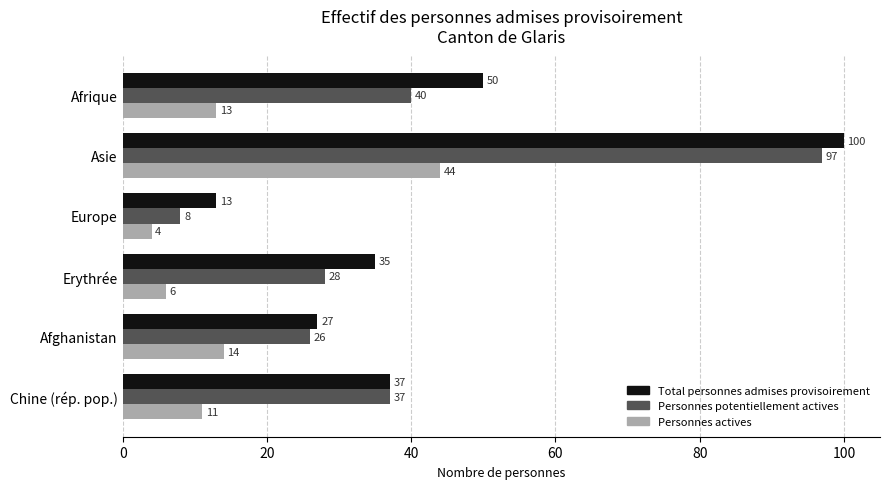

Which category has the lowest value across all series?

Europe